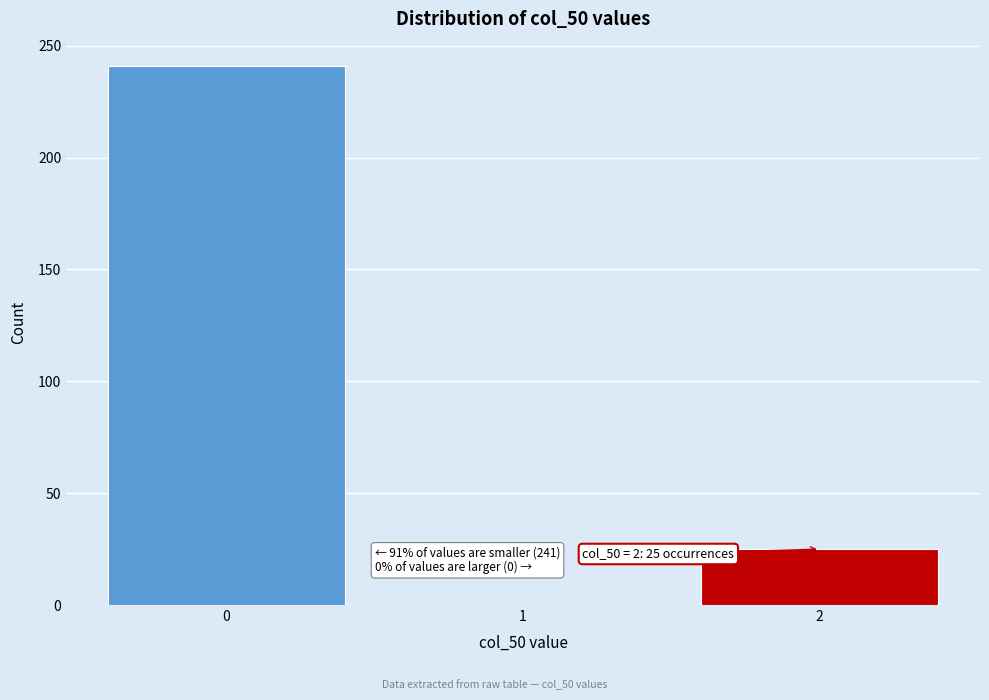

Reading left to right, list all the values displayed in this chart.

0=241	1=0	2=25